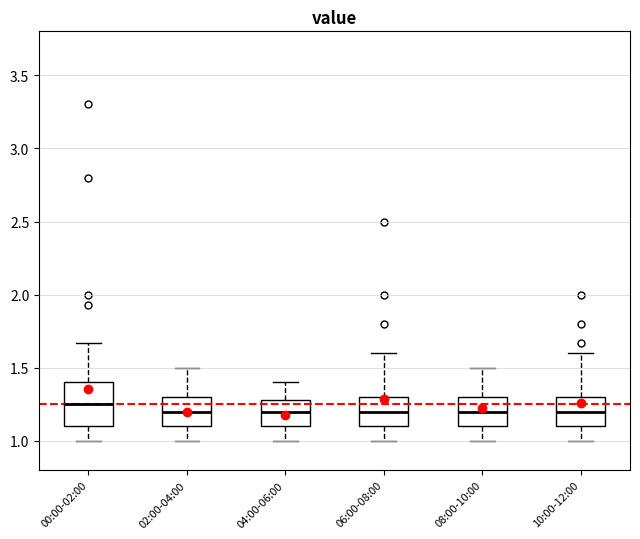

Reading left to right, read every box against the y-axis: the position of its median line, the range the box covers, and the ends of its whiskers. The values are not printed on the chart, so give them approximately, as read against the axis.

00:00-02:00: median 1.25, box 1.10 to 1.40, whiskers 1.00 to 1.65
02:00-04:00: median 1.20, box 1.10 to 1.30, whiskers 1.00 to 1.50
04:00-06:00: median 1.20, box 1.10 to 1.30, whiskers 1.00 to 1.40
06:00-08:00: median 1.20, box 1.10 to 1.30, whiskers 1.00 to 1.60
08:00-10:00: median 1.20, box 1.10 to 1.30, whiskers 1.00 to 1.50
10:00-12:00: median 1.20, box 1.10 to 1.30, whiskers 1.00 to 1.60